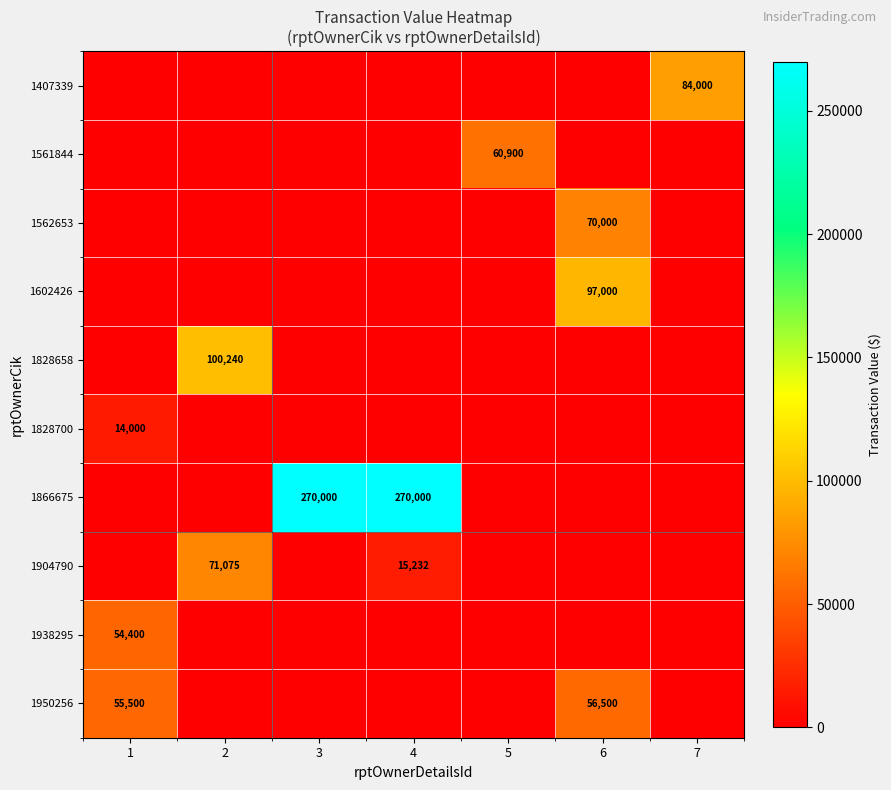

The 1828700 series shows 14000 at 1. True or false?

True